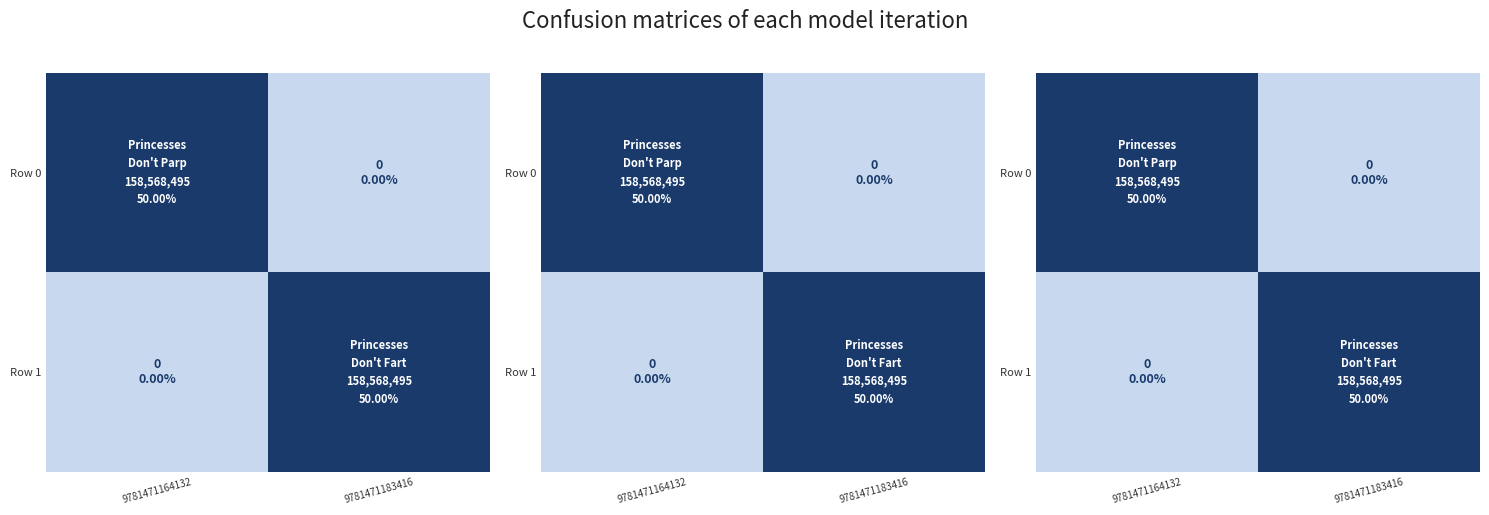

How many series are shown in this chart?

2